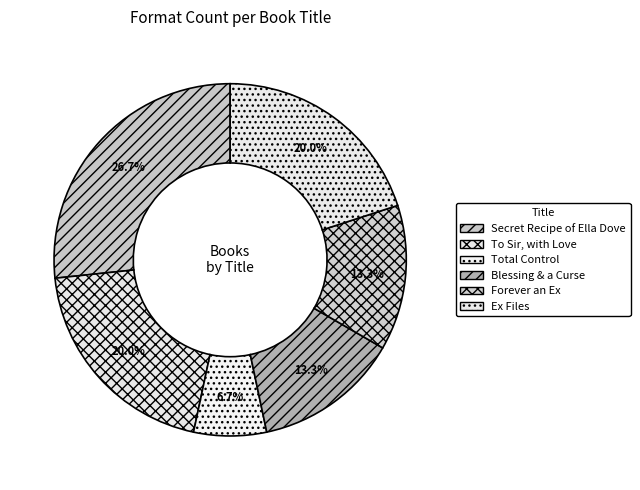

To the nearest percent, what percentage of the pie is Secret Recipe of Ella Dove?

27%